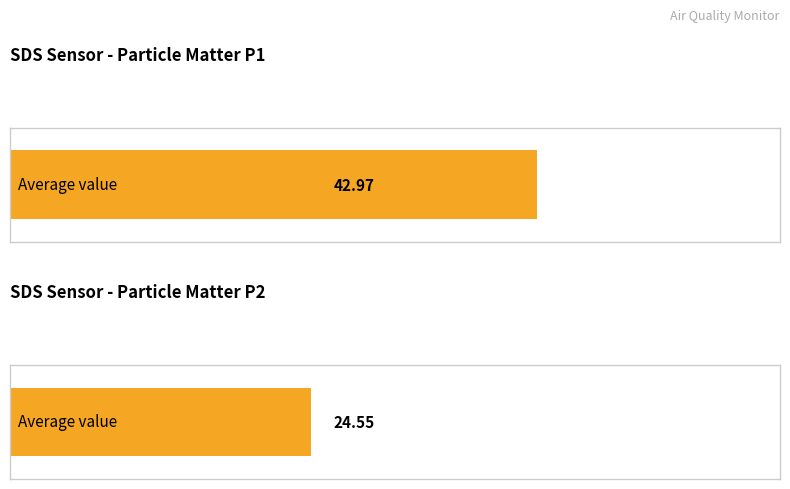

The SDS_P2 series shows 41.4 at 00:32. True or false?

False